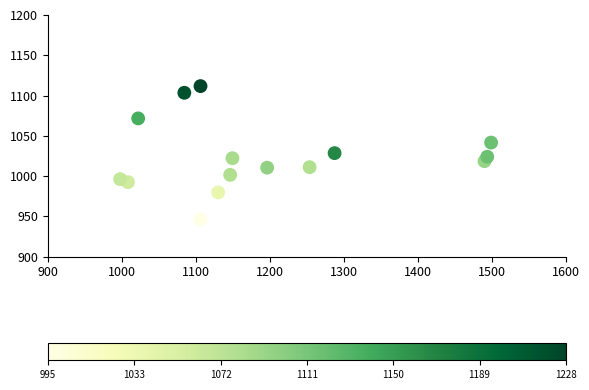

What is the range of X values (max minus min)?

501.0